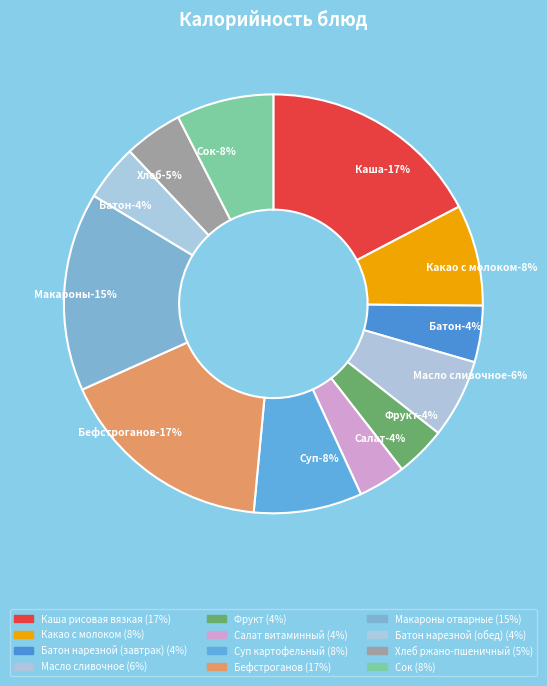

Is there a majority slice in this chart?

No